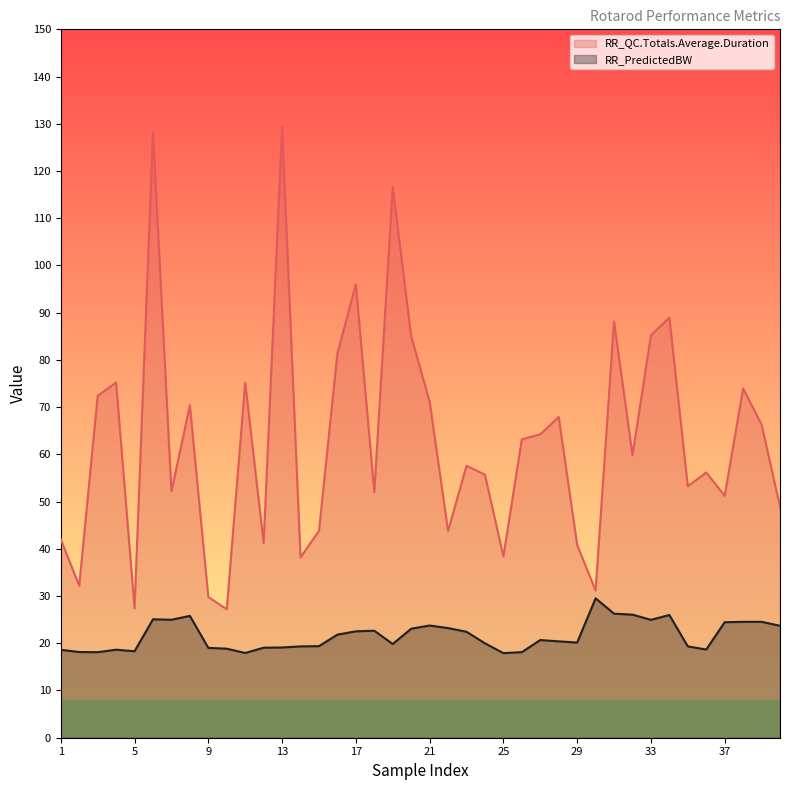

Reading right to left, transcribe all the data shown in this chart.

RR_QC.Totals.Average.Duration: 40=48.9	39=66.3	38=74.0	37=51.2	36=56.2	35=53.2	34=89.0	33=85.2	32=59.8	31=88.2	30=31.2	29=40.8	28=67.9	27=64.2	26=63.2	25=38.4	24=55.7	23=57.6	22=43.8	21=71.2	20=85.0	19=116.6	18=52.0	17=96.0	16=81.4	15=43.8	14=38.2	13=129.4	12=41.2	11=75.2	10=27.2	9=29.8	8=70.4	7=52.2	6=128.2	5=27.4	4=75.2	3=72.4	2=32.2	1=42.0
RR_PredictedBW: 40=23.7	39=24.5	38=24.5	37=24.5	36=18.7	35=19.3	34=26.0	33=25.0	32=26.1	31=26.3	30=29.5	29=20.2	28=20.4	27=20.7	26=18.1	25=17.9	24=20.0	23=22.4	22=23.2	21=23.8	20=23.1	19=19.8	18=22.7	17=22.5	16=21.8	15=19.4	14=19.3	13=19.1	12=19.1	11=17.9	10=18.9	9=19.0	8=25.8	7=25.0	6=25.1	5=18.3	4=18.6	3=18.1	2=18.1	1=18.6